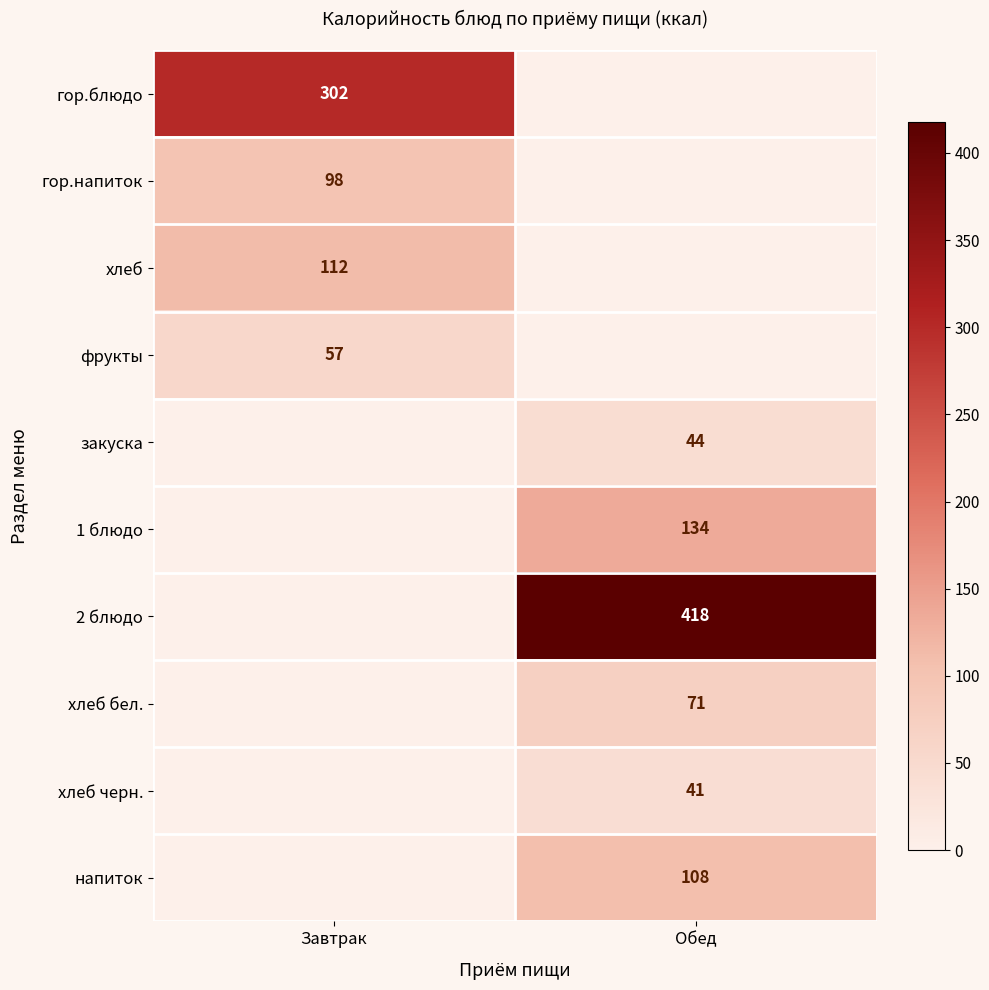

What is the total value across all series at Обед?

816